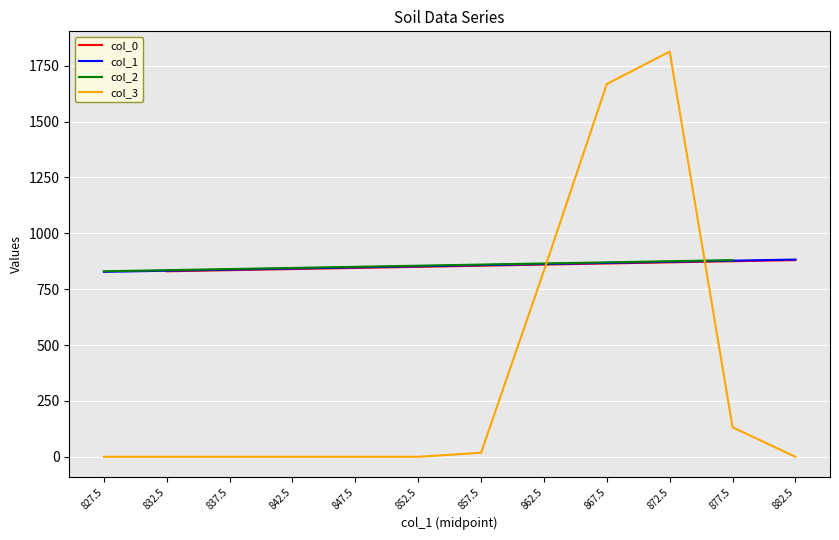

What is the average value of the col_3 series?

372.0